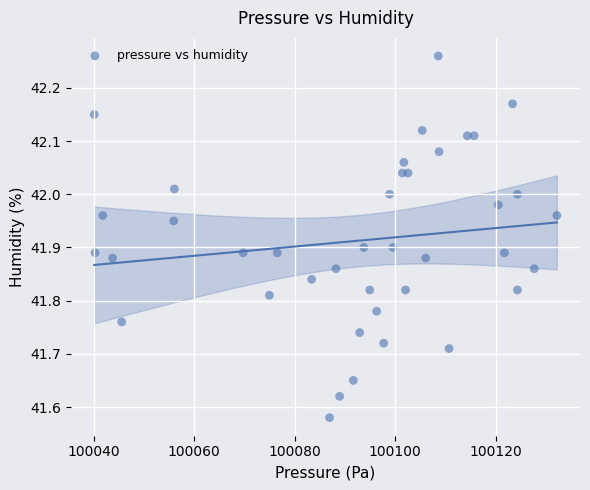

What is the range of X values (max minus min)?

92.0